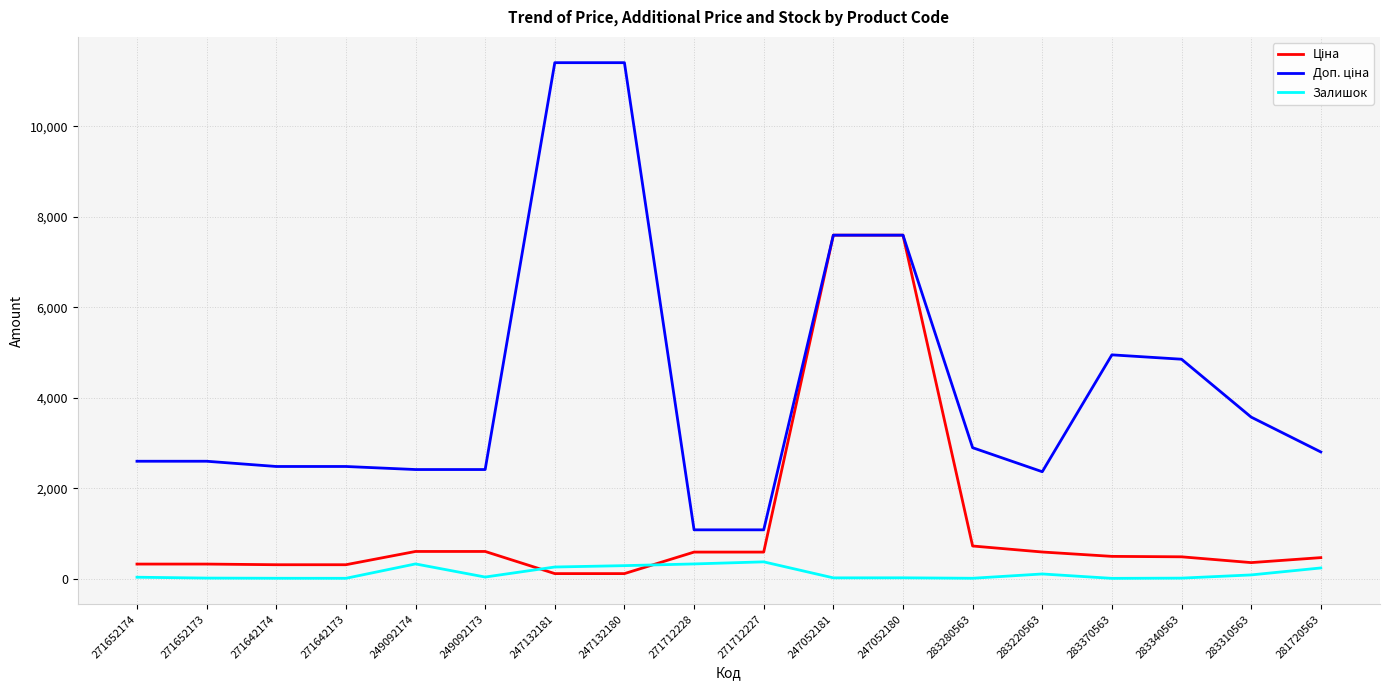

What is the highest value of the Залишок series?

374.0